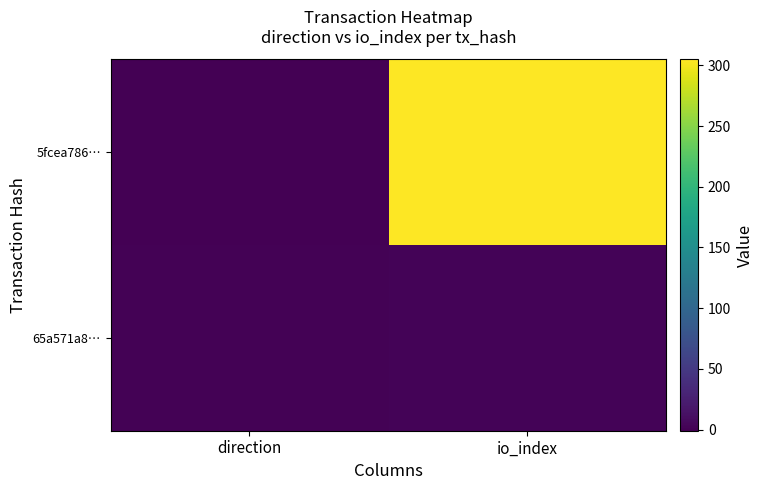

At which category does the chart reach its minimum across all series?

direction